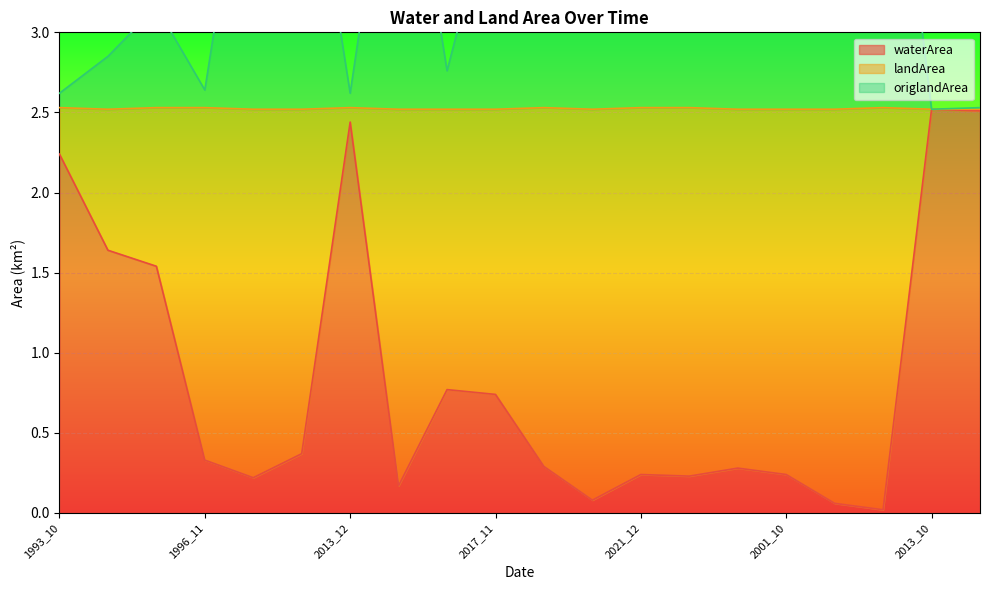

The waterArea series shows 0.3 at 2017_10. True or false?

False